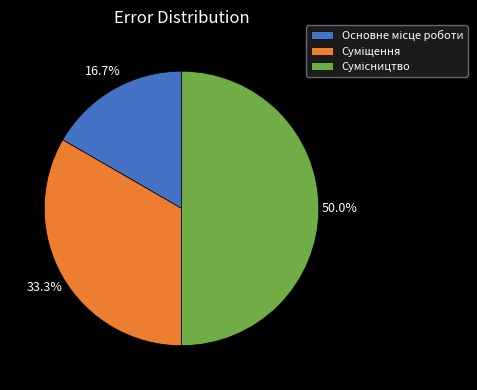

How many slices are in this pie chart?

3